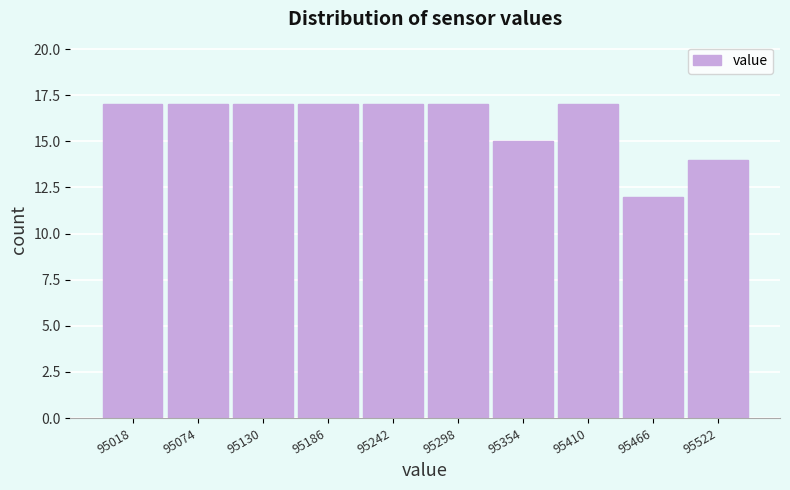

Reading right to left, list all the values displayed in this chart.

14	12	17	15	17	17	17	17	17	17